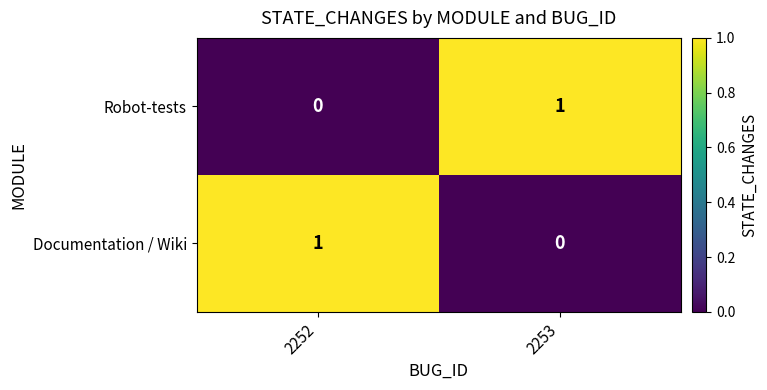

Count the number of data series in this chart.

2